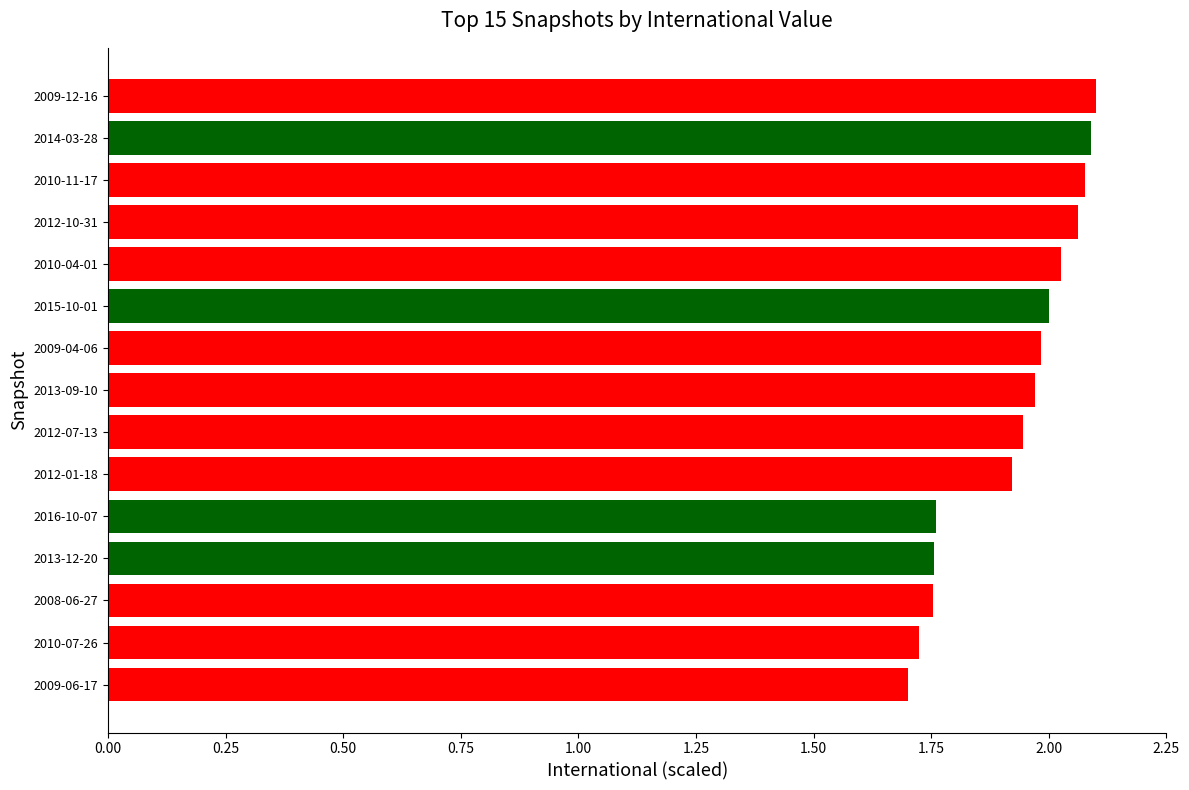

What position from the bottom is 2009-12-16?

15